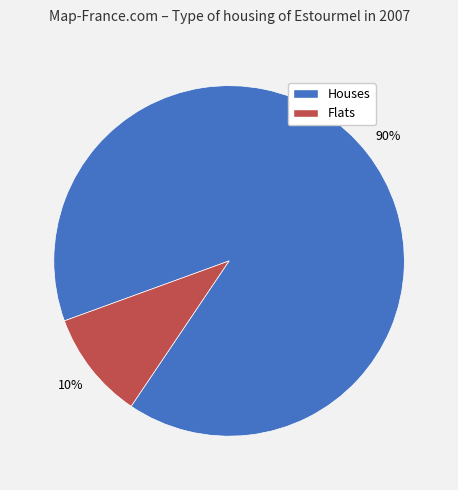

To the nearest percent, what is the difference between the largest and smallest slice percentages?

80%